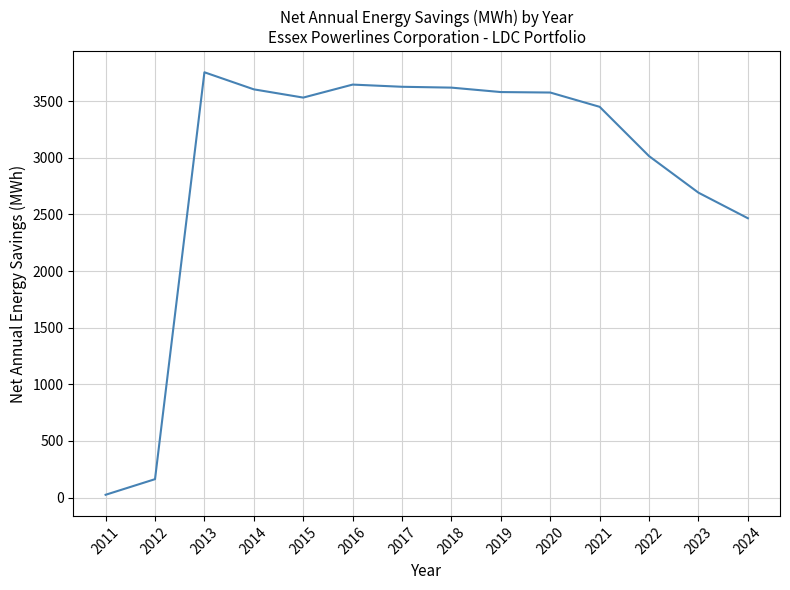

What is the change in value from 2012 to 2017?

+3465.6